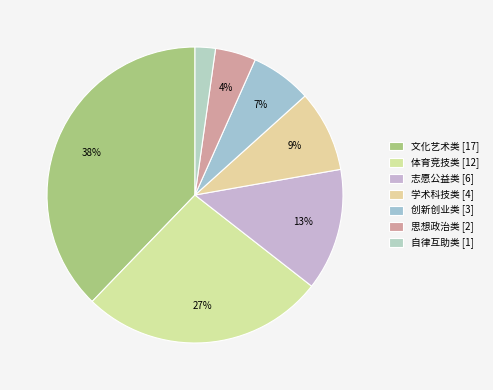

The 创新创业类 slice represents 7% of the pie. True or false?

True